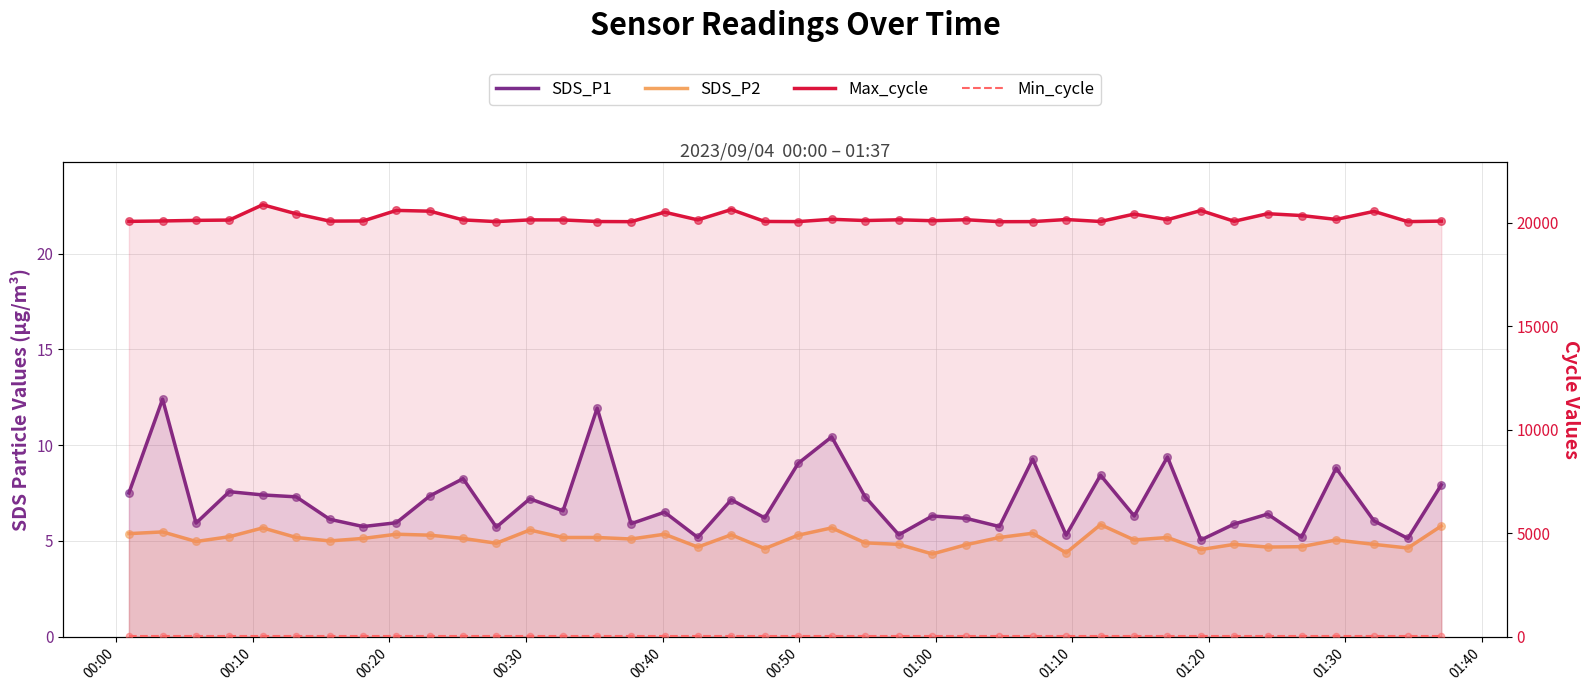

What are all the series names shown in the legend?

SDS_P1, SDS_P2, Max_cycle, Min_cycle